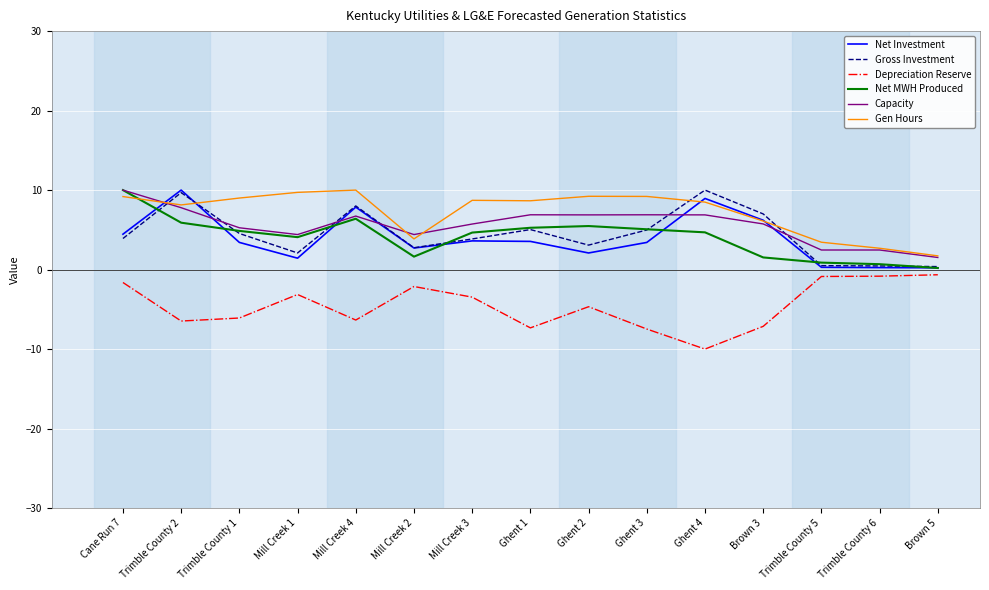

True or false: Capacity has more than 1 points higher than both neighbors.

True